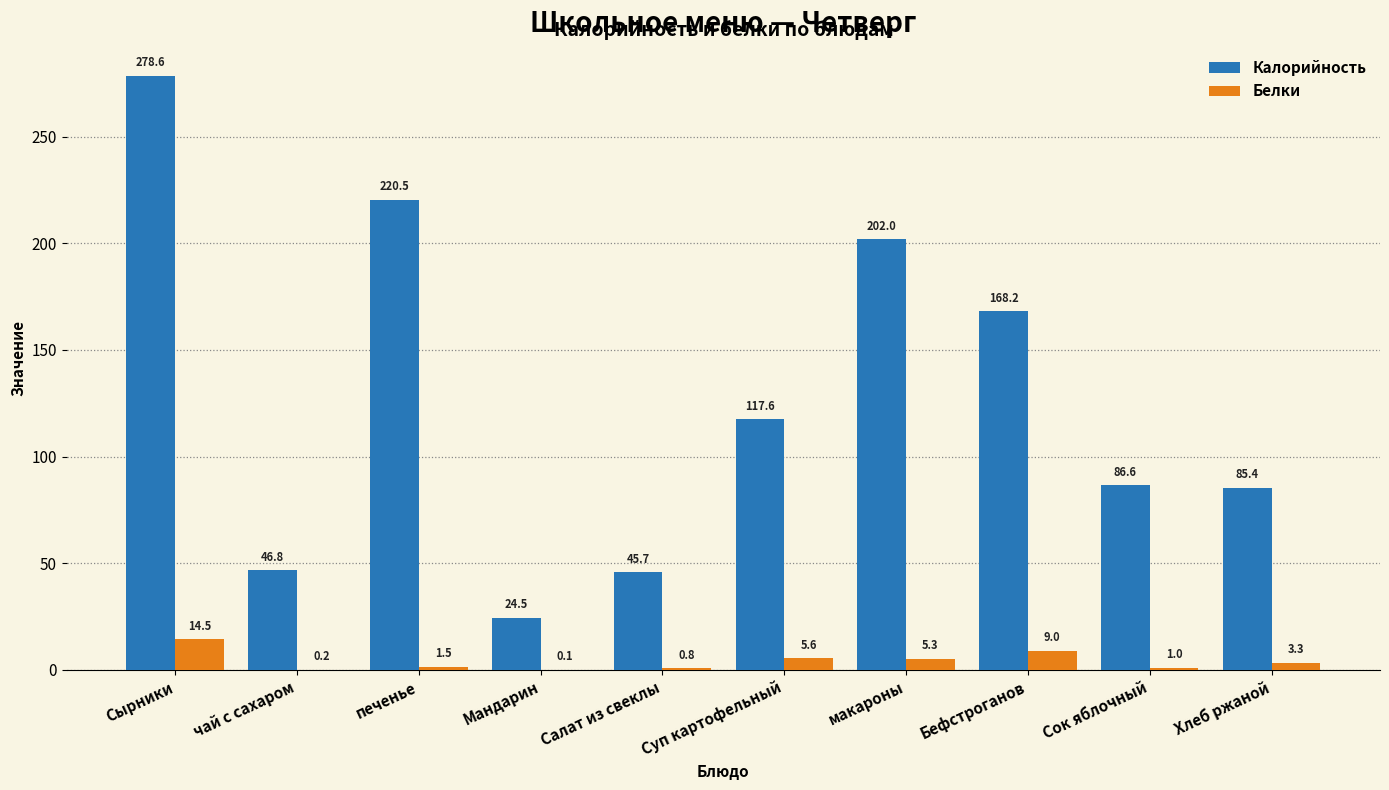

Is it true that Калорийность equals 220.5 at печенье?

True